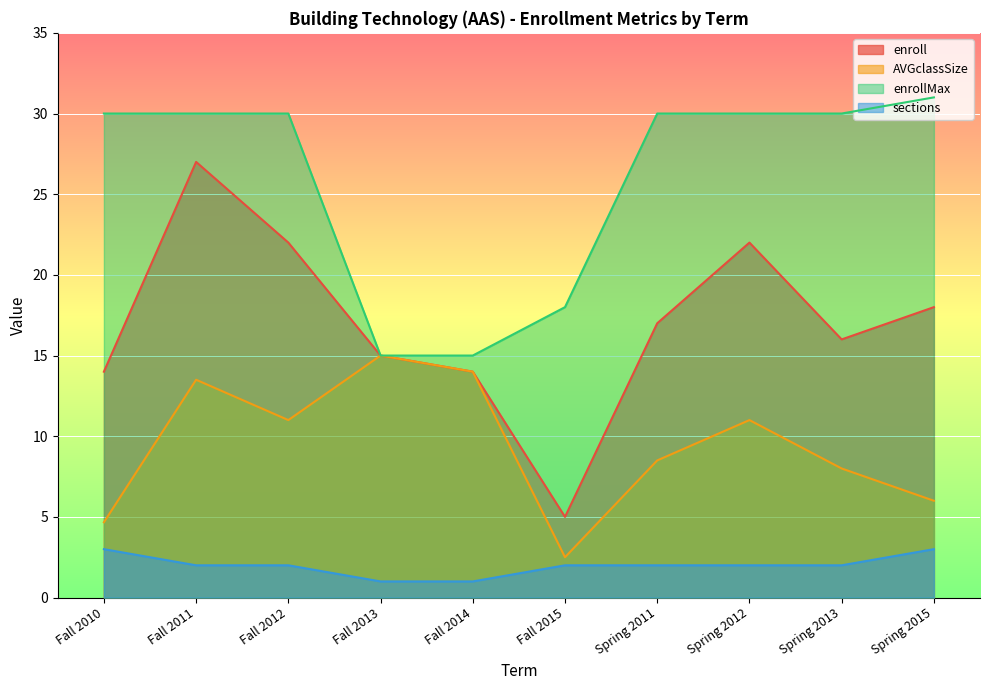

In enroll, how many points are lower than both neighbors (excluding endpoints)?

2